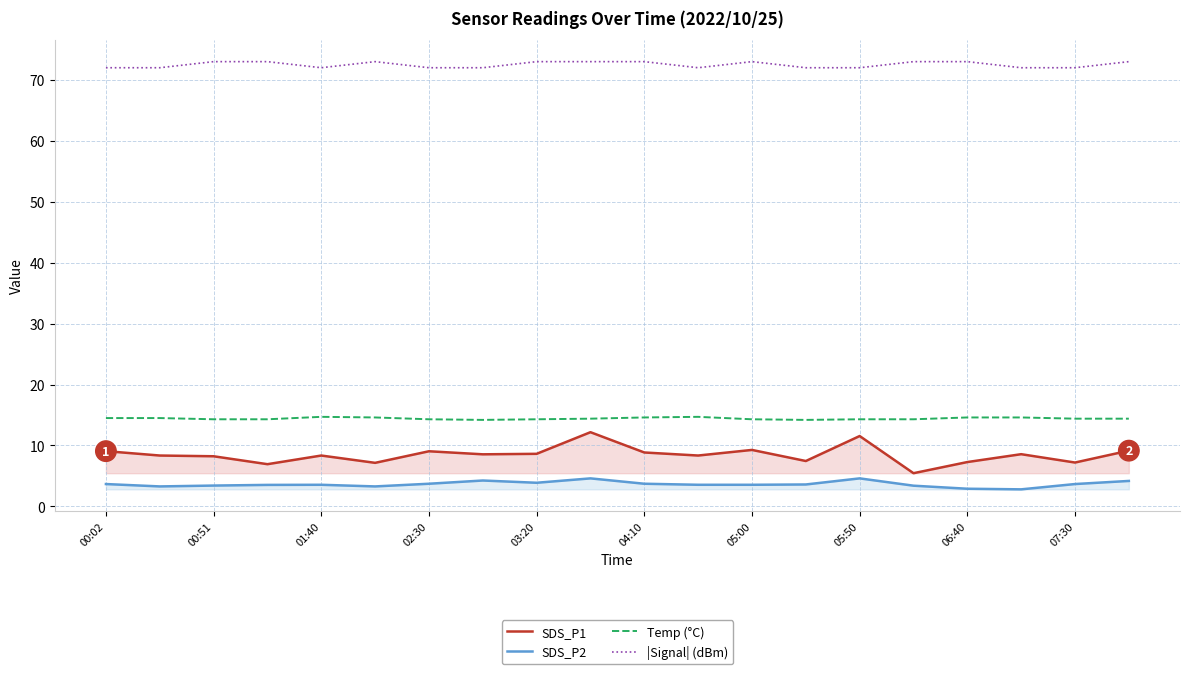

Read the |Signal| (dBm) value at 15.

73.0